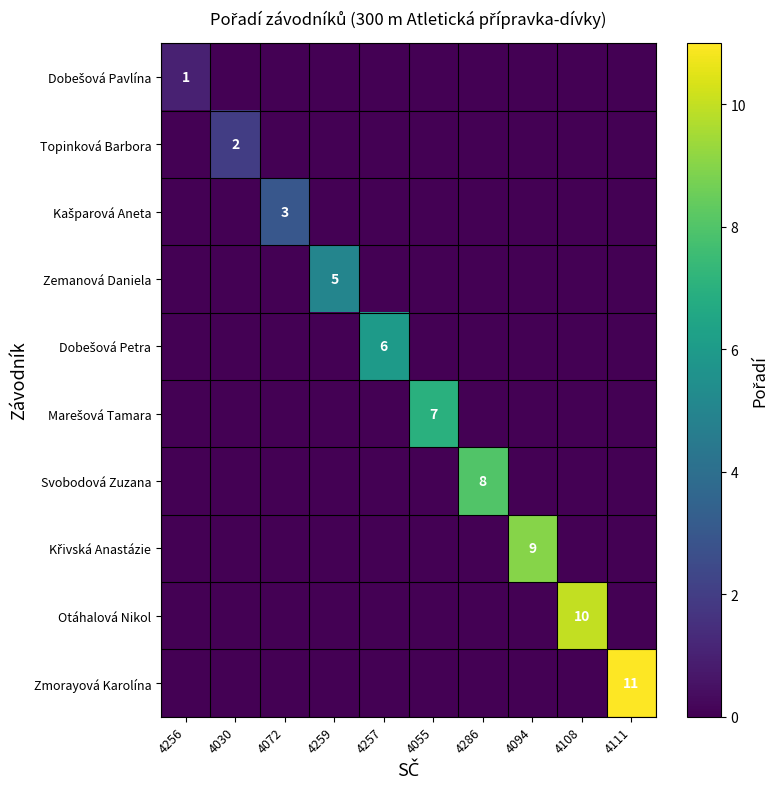

True or false: Otáhalová Nikol has a value of -7 at 4256.

False